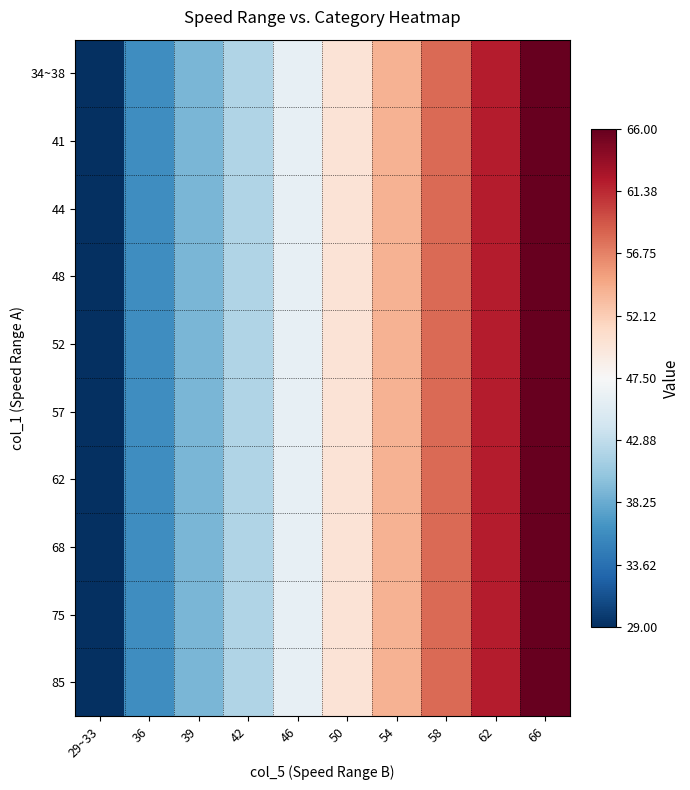

Reading left to right, transcribe all the data shown in this chart.

34~38: 29~33=29	36=36	39=39	42=42	46=46	50=50	54=54	58=58	62=62	66=66
41: 29~33=29	36=36	39=39	42=42	46=46	50=50	54=54	58=58	62=62	66=66
44: 29~33=29	36=36	39=39	42=42	46=46	50=50	54=54	58=58	62=62	66=66
48: 29~33=29	36=36	39=39	42=42	46=46	50=50	54=54	58=58	62=62	66=66
52: 29~33=29	36=36	39=39	42=42	46=46	50=50	54=54	58=58	62=62	66=66
57: 29~33=29	36=36	39=39	42=42	46=46	50=50	54=54	58=58	62=62	66=66
62: 29~33=29	36=36	39=39	42=42	46=46	50=50	54=54	58=58	62=62	66=66
68: 29~33=29	36=36	39=39	42=42	46=46	50=50	54=54	58=58	62=62	66=66
75: 29~33=29	36=36	39=39	42=42	46=46	50=50	54=54	58=58	62=62	66=66
85: 29~33=29	36=36	39=39	42=42	46=46	50=50	54=54	58=58	62=62	66=66